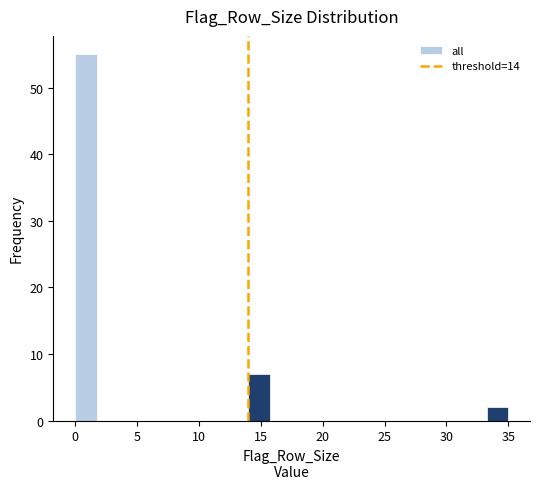

Around what value on the x-axis is the tallest bar? Give the approximate position of its centre, as read against the axis.

1.0